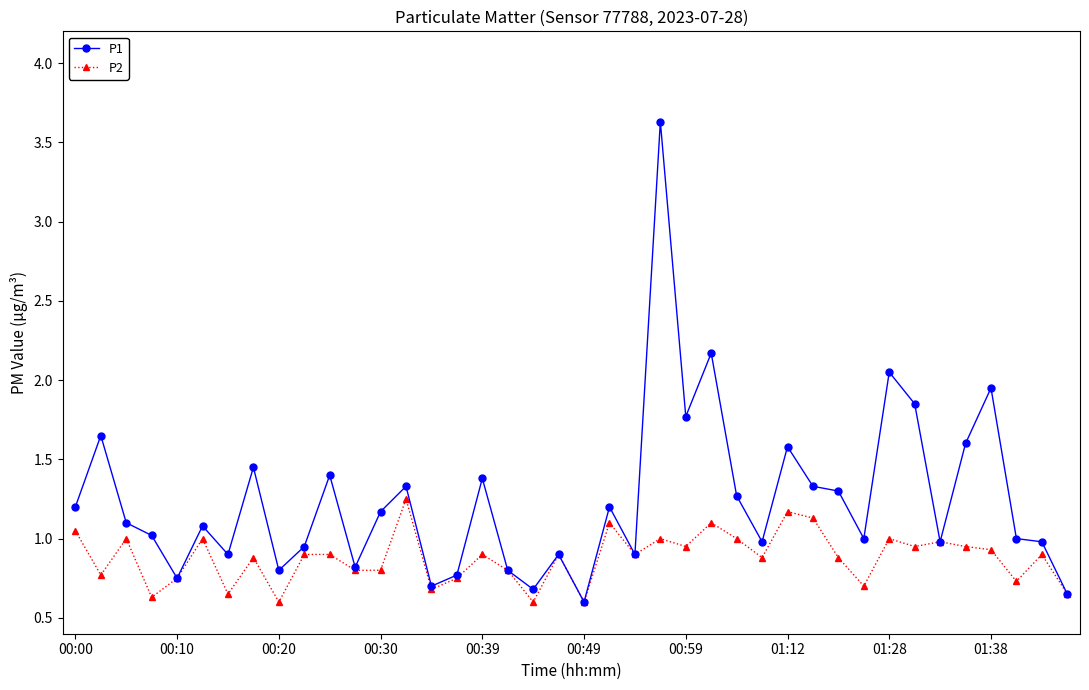

True or false: P2 has more than 1 points higher than both neighbors.

True